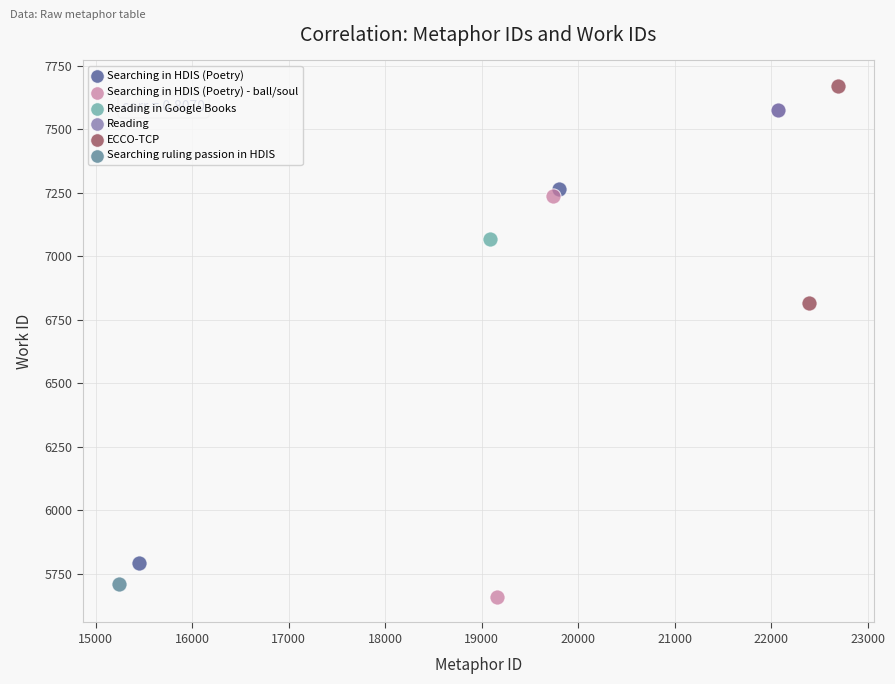

What are all the series names shown in the legend?

Searching in HDIS (Poetry), Searching in HDIS (Poetry) - ball/soul, Reading in Google Books, Reading, ECCO-TCP, Searching ruling passion in HDIS